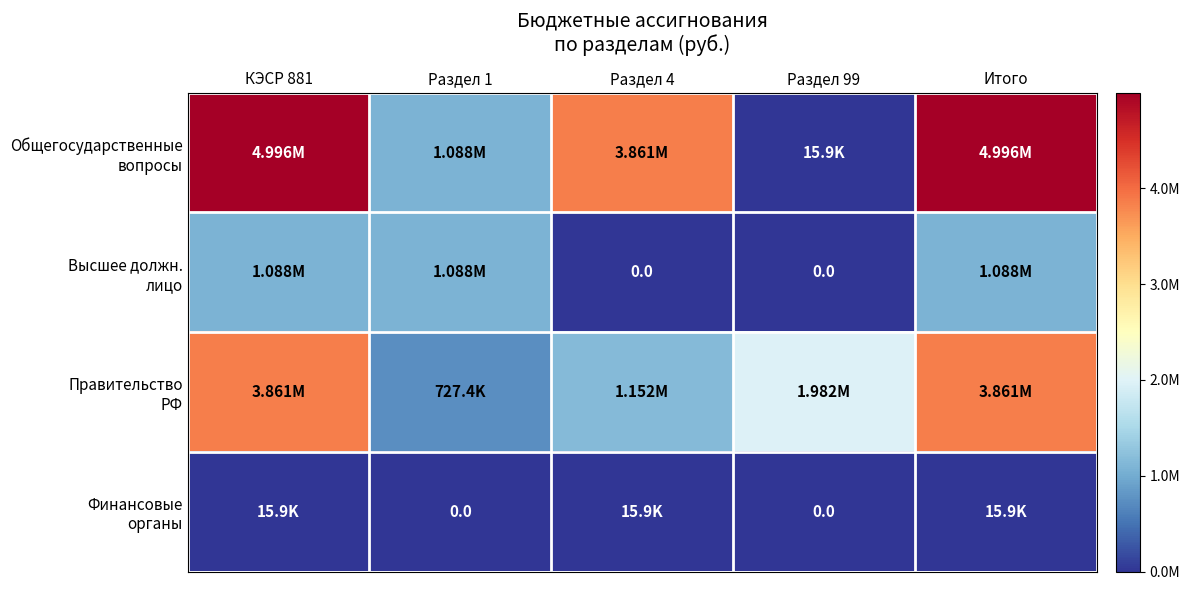

How many Высшее должн. лицо values are between 0 and 1088109?

5